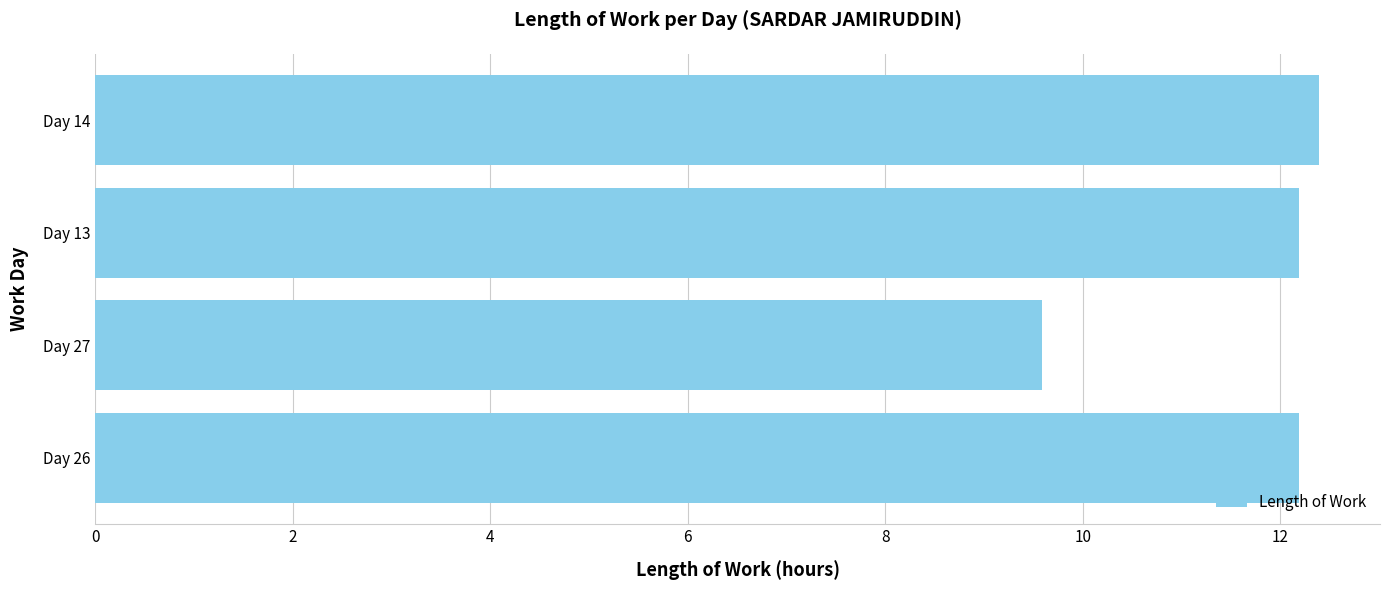

What is the sum of all values?

46.4